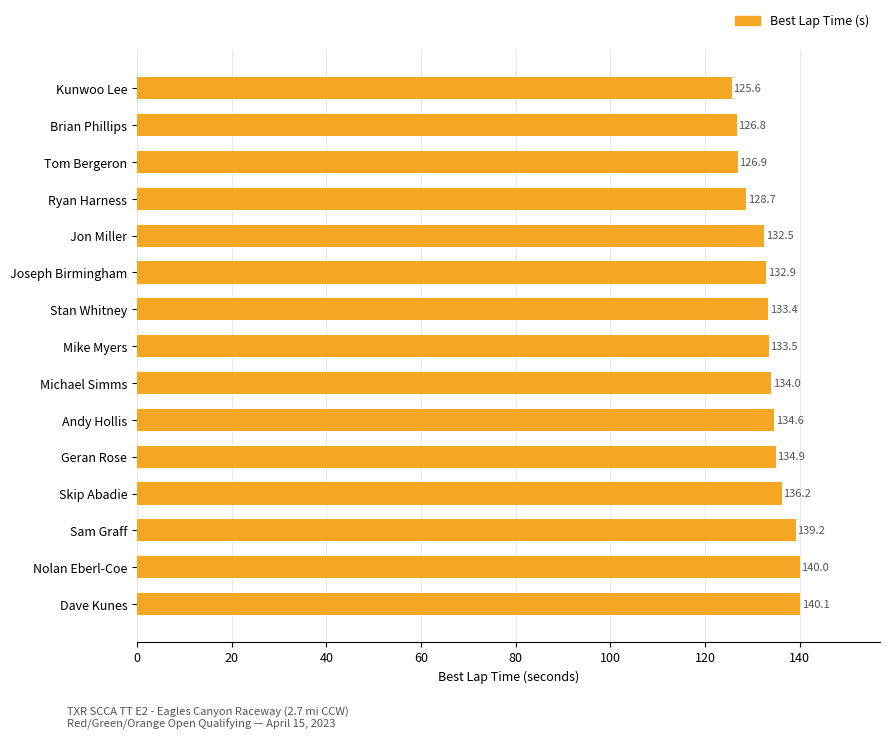

The chart shows a value of 132.9 at Joseph Birmingham. True or false?

True